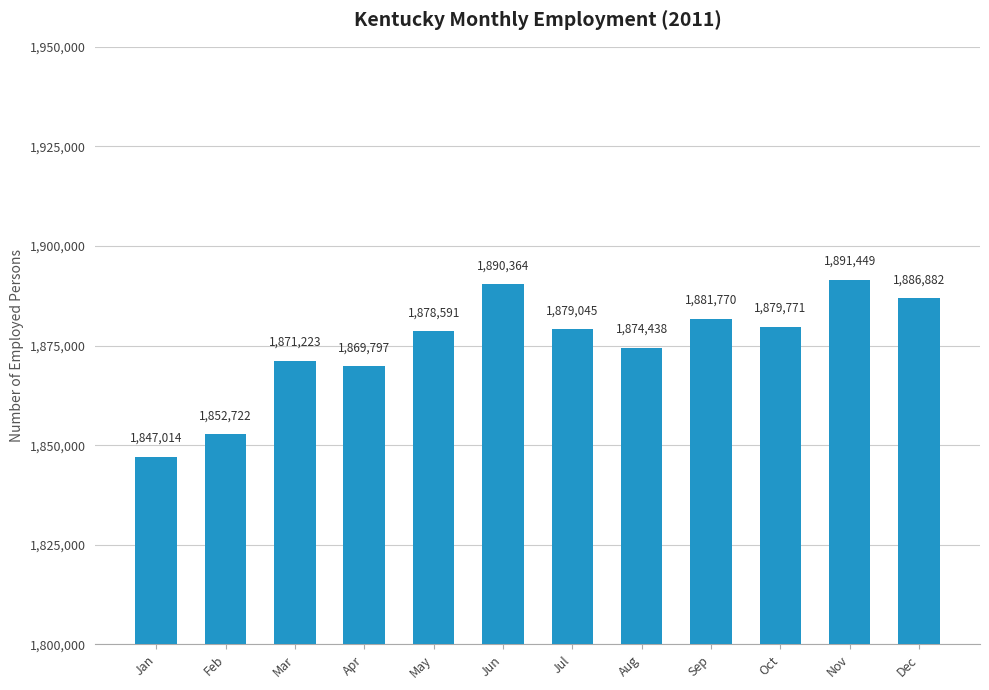

Does the chart contain any negative values?

No